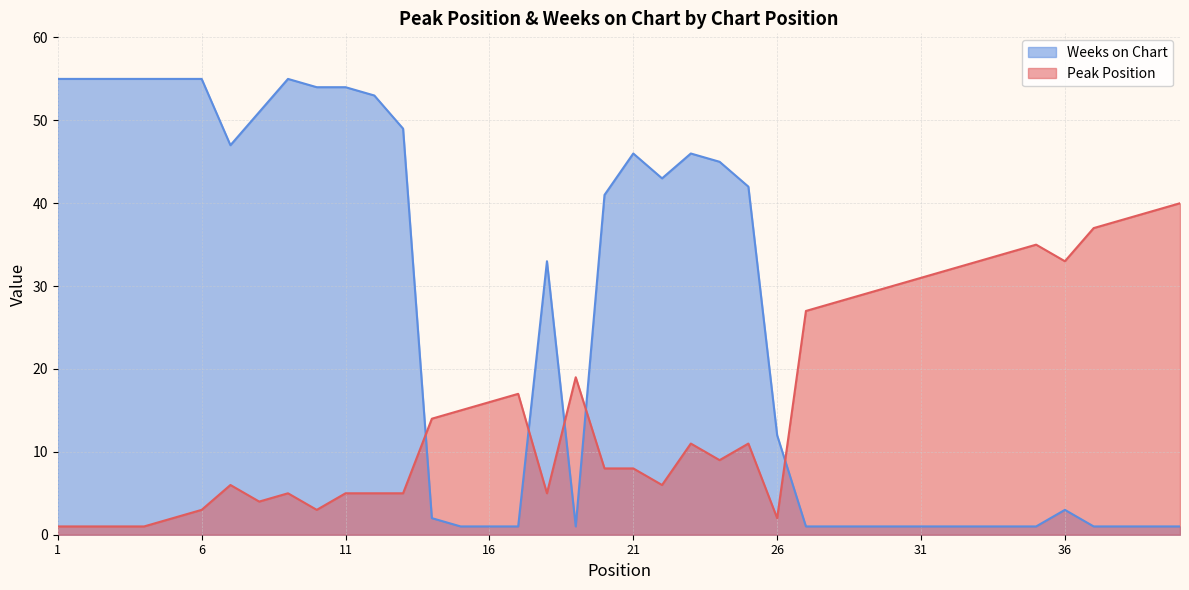

At which category does the chart reach its minimum across all series?

1